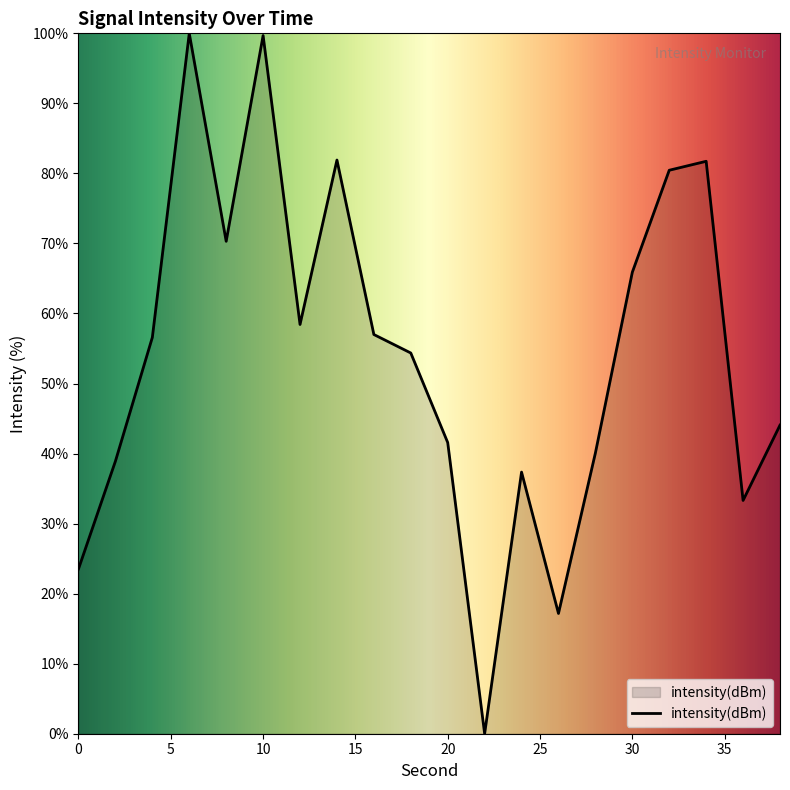

What is the difference between the maximum and minimum values?

100.0